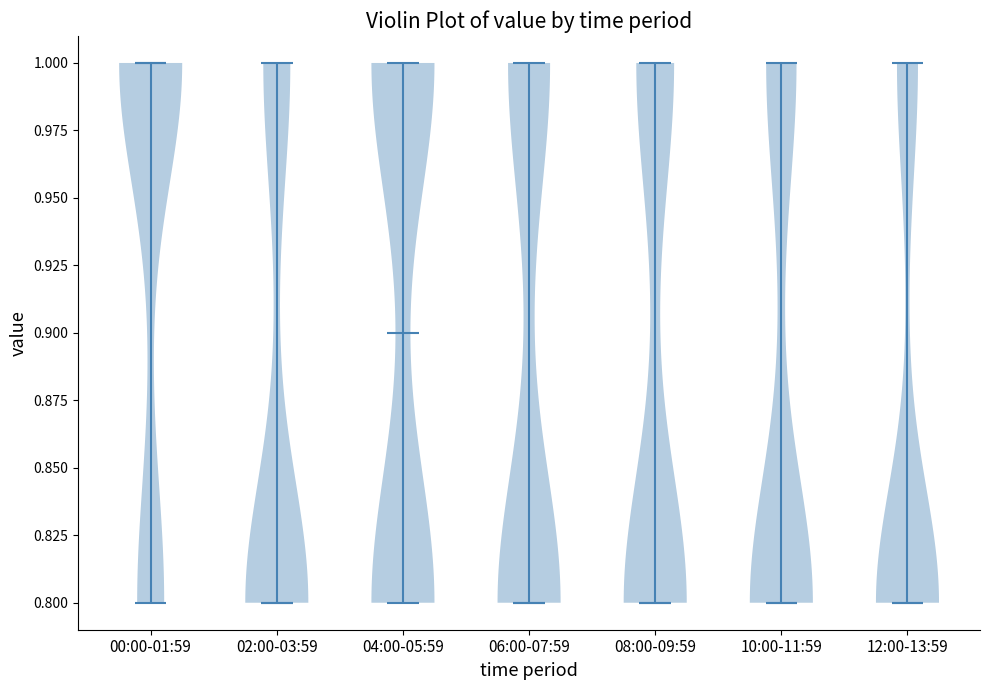

Reading left to right, read every violin against the y-axis: where its median line is, and the lowest and highest points it reaches. The values are not printed on the chart, so give them approximately, as read against the axis.

00:00-01:59: median line 1.0, lowest point 0.8, highest point 1.0
02:00-03:59: median line 0.8, lowest point 0.8, highest point 1.0
04:00-05:59: median line 0.9, lowest point 0.8, highest point 1.0
06:00-07:59: median line 0.8, lowest point 0.8, highest point 1.0
08:00-09:59: median line 0.8, lowest point 0.8, highest point 1.0
10:00-11:59: median line 0.8, lowest point 0.8, highest point 1.0
12:00-13:59: median line 0.8, lowest point 0.8, highest point 1.0